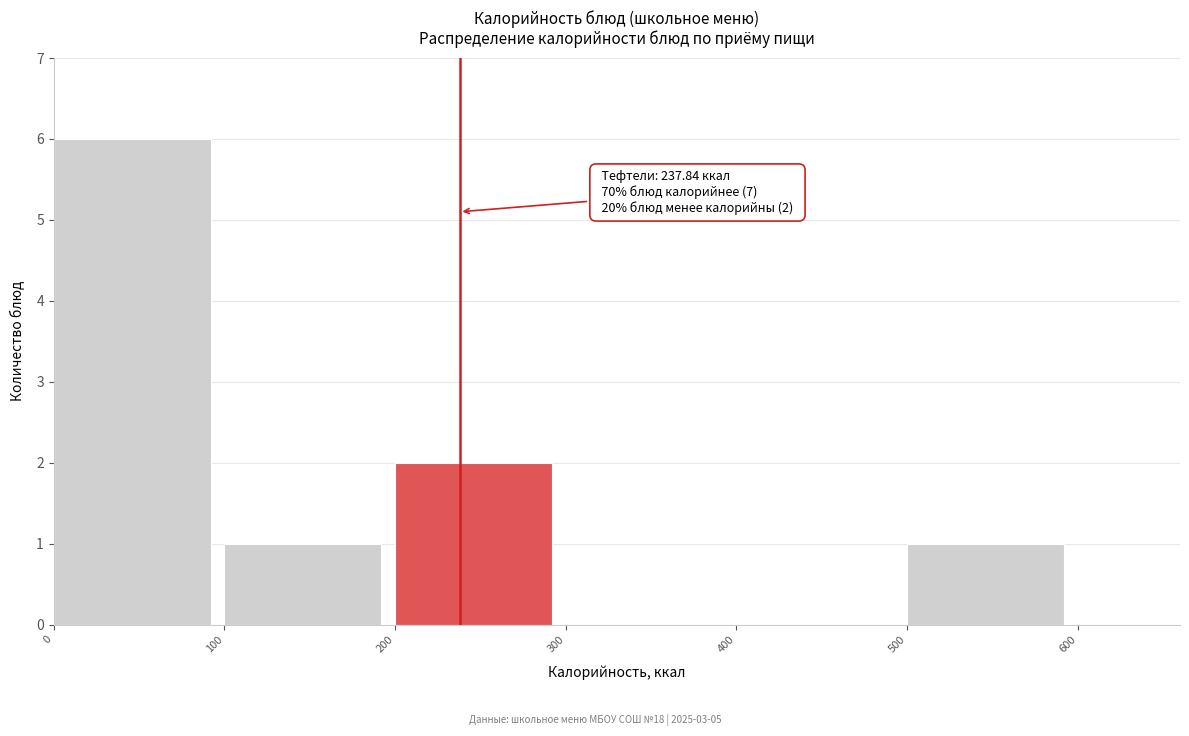

Which range on the x-axis has the tallest bar?

0 to 100